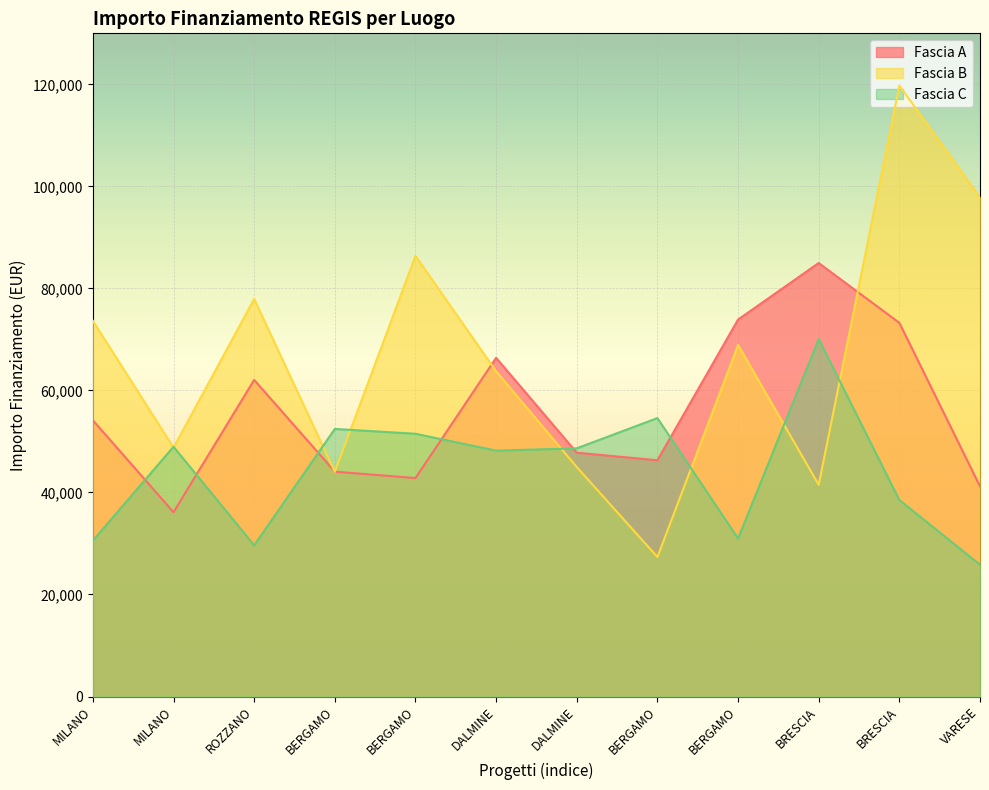

What is the average value of the Fascia B series?

66236.0